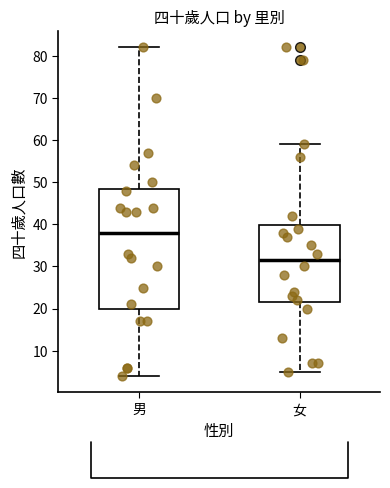

Where is the lower edge of the box for 女 on the y-axis? The values are not printed on the chart, so give them approximately, as read against the axis.

22